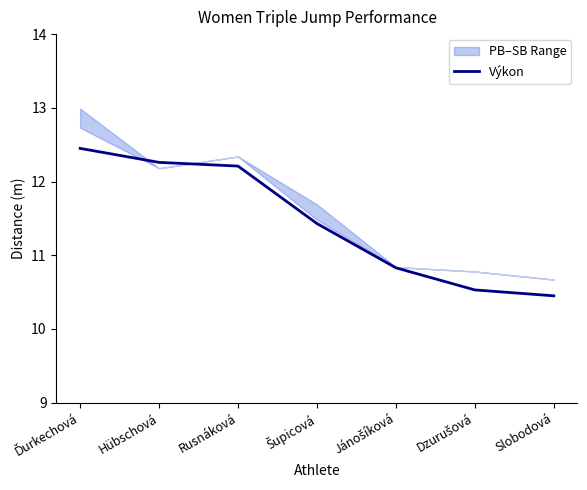

Is it true that the value at Slobodová is 14.3?

False